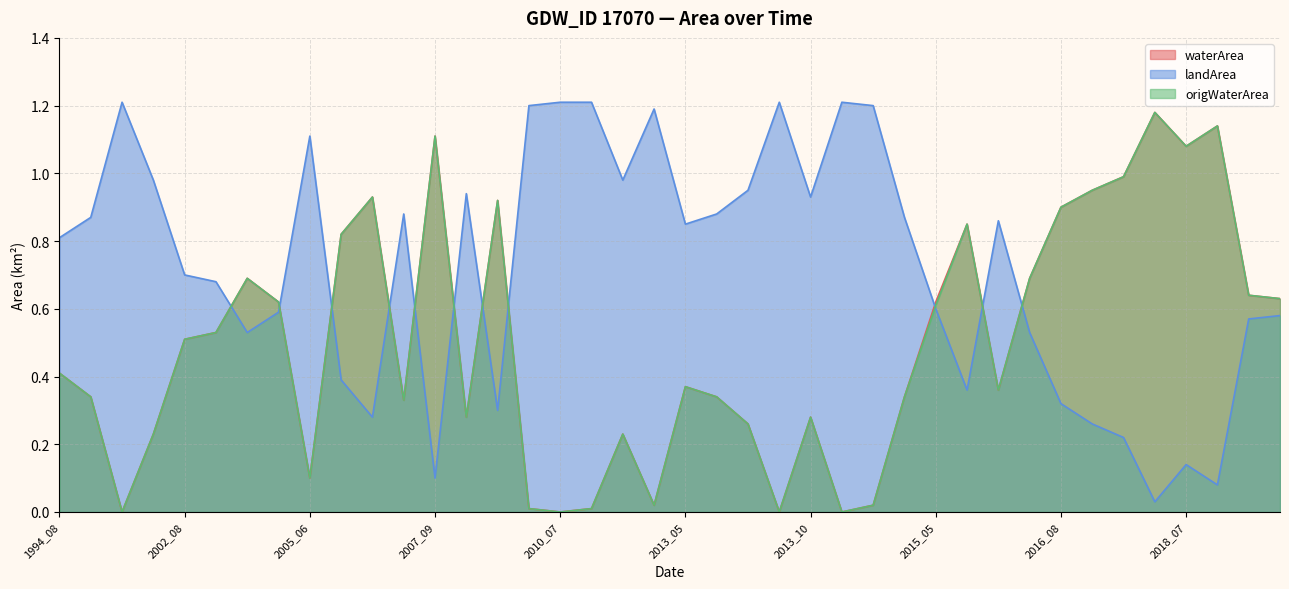

At how many categories does at least one series exceed 0?

40